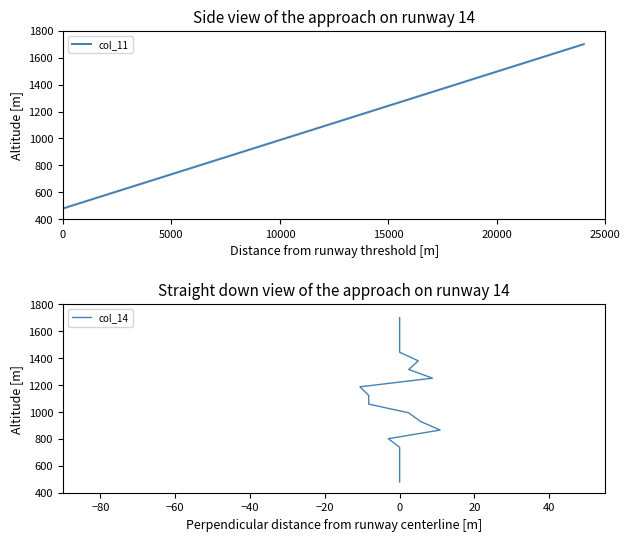

What is the highest value of the col_11 series?

1700.0